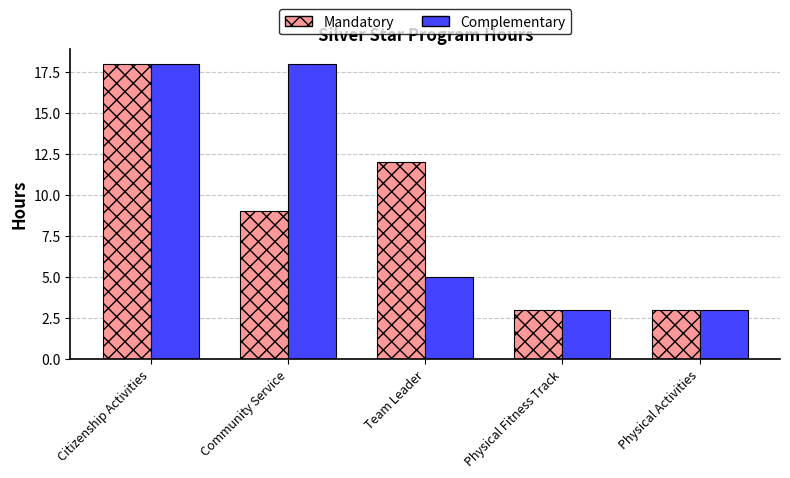

The Complementary series shows 5 at Team Leader. True or false?

True